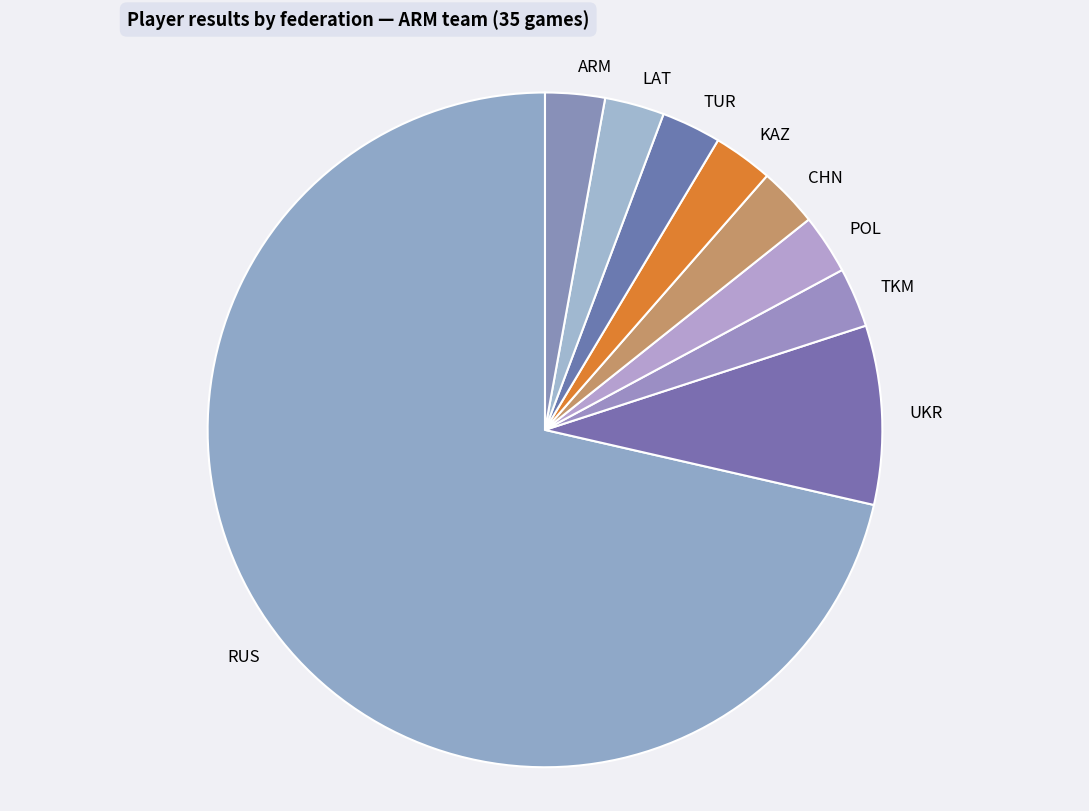

Approximately how many times larger is the value at TKM compared to UKR?

0.3